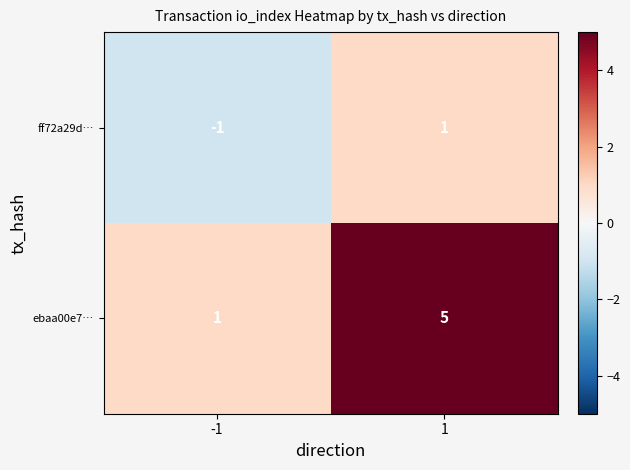

List the labels in order of ebaa00e7… value, smallest first.

-1, 1